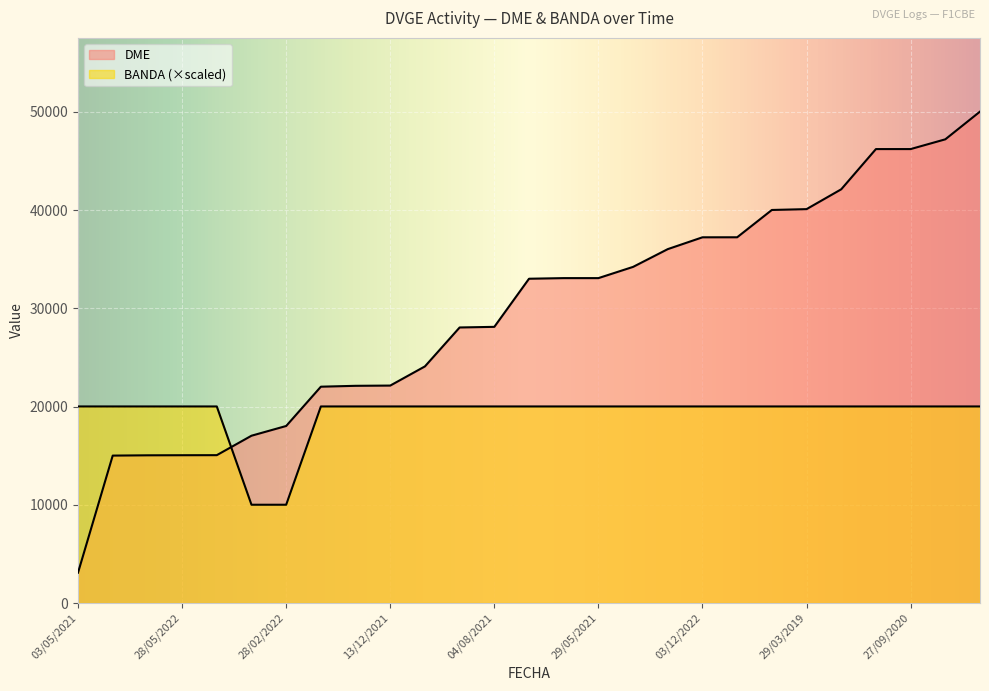

Which series has the largest range (max minus min)?

DME